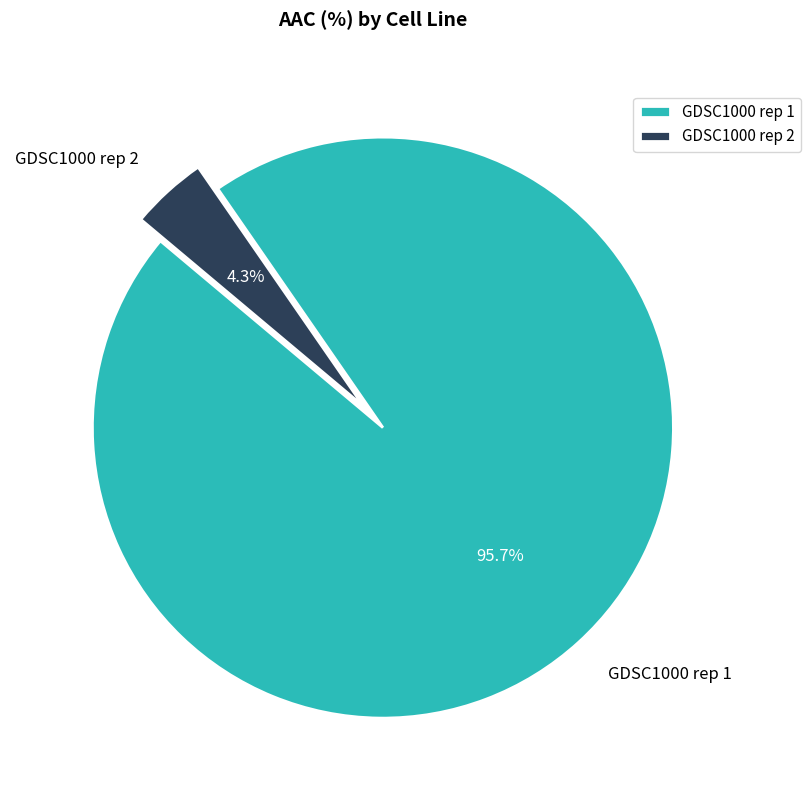

Rank the categories by value from lowest to highest.

GDSC1000 rep 2, GDSC1000 rep 1